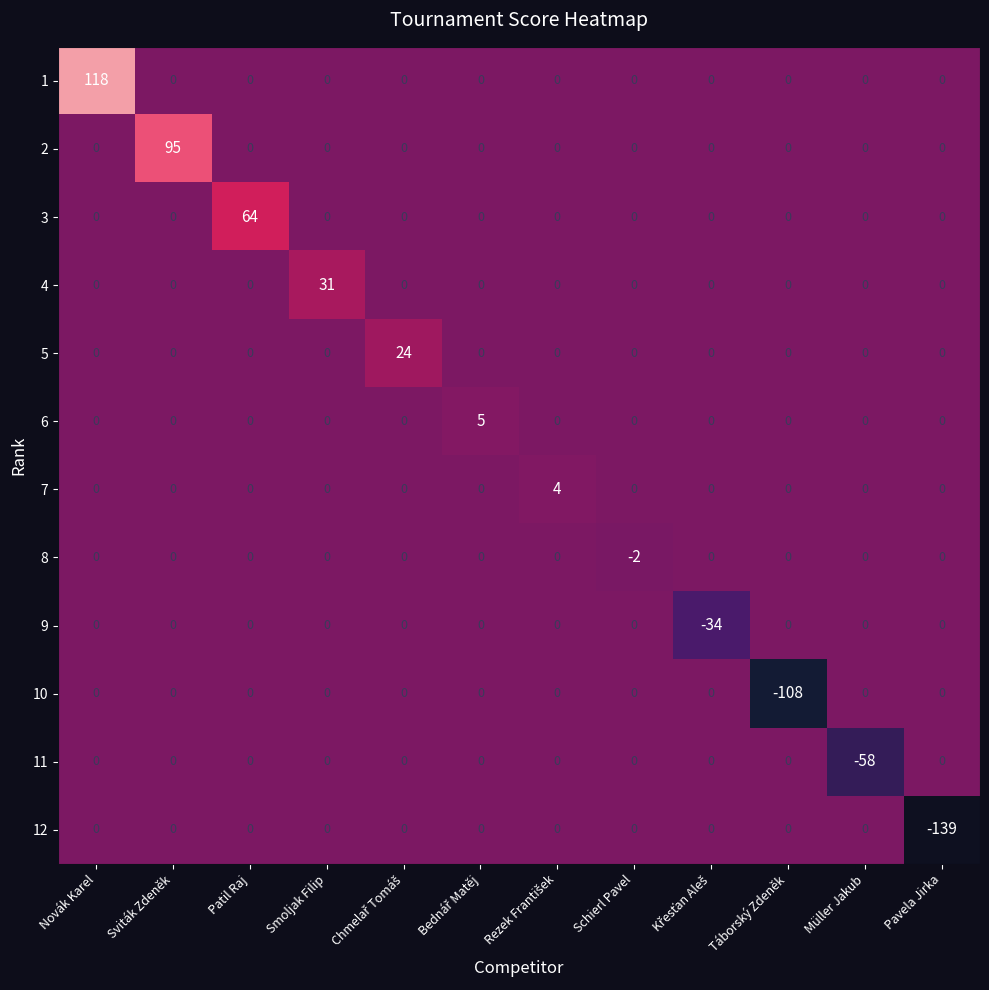

How many values in the 2 series exceed 0?

1